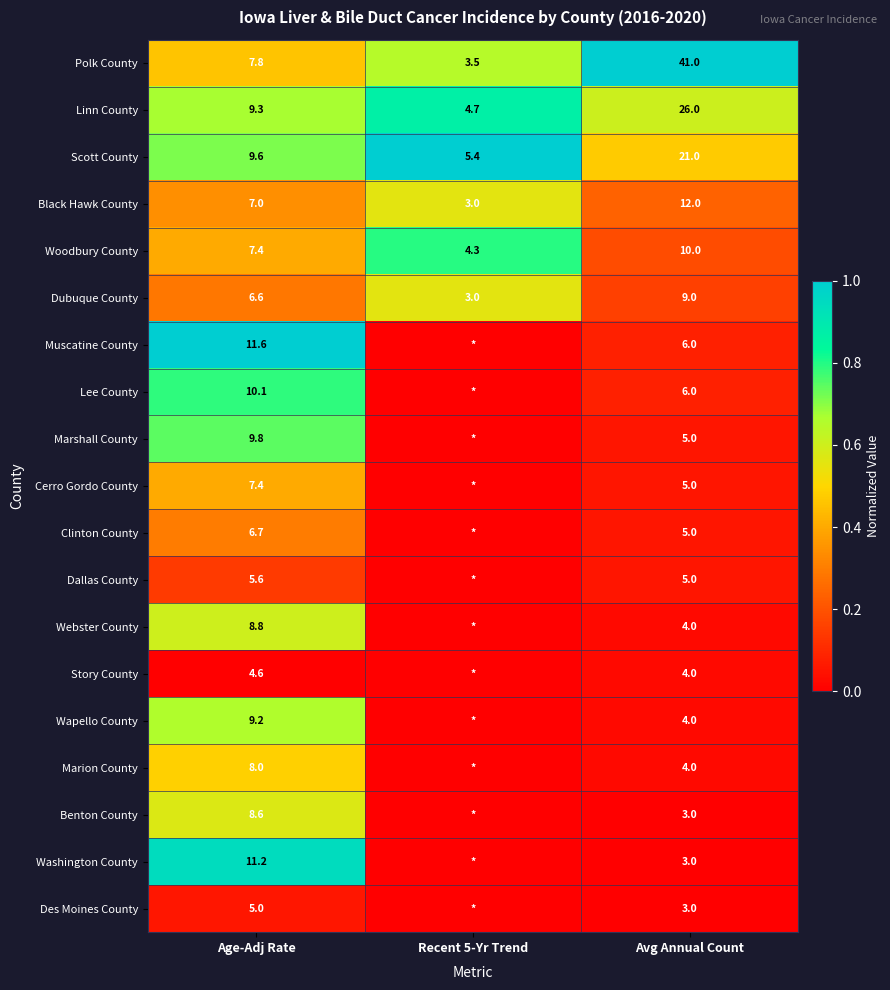

True or false: Black Hawk County has a value of 0.1 at Recent 5-Yr Trend.

False